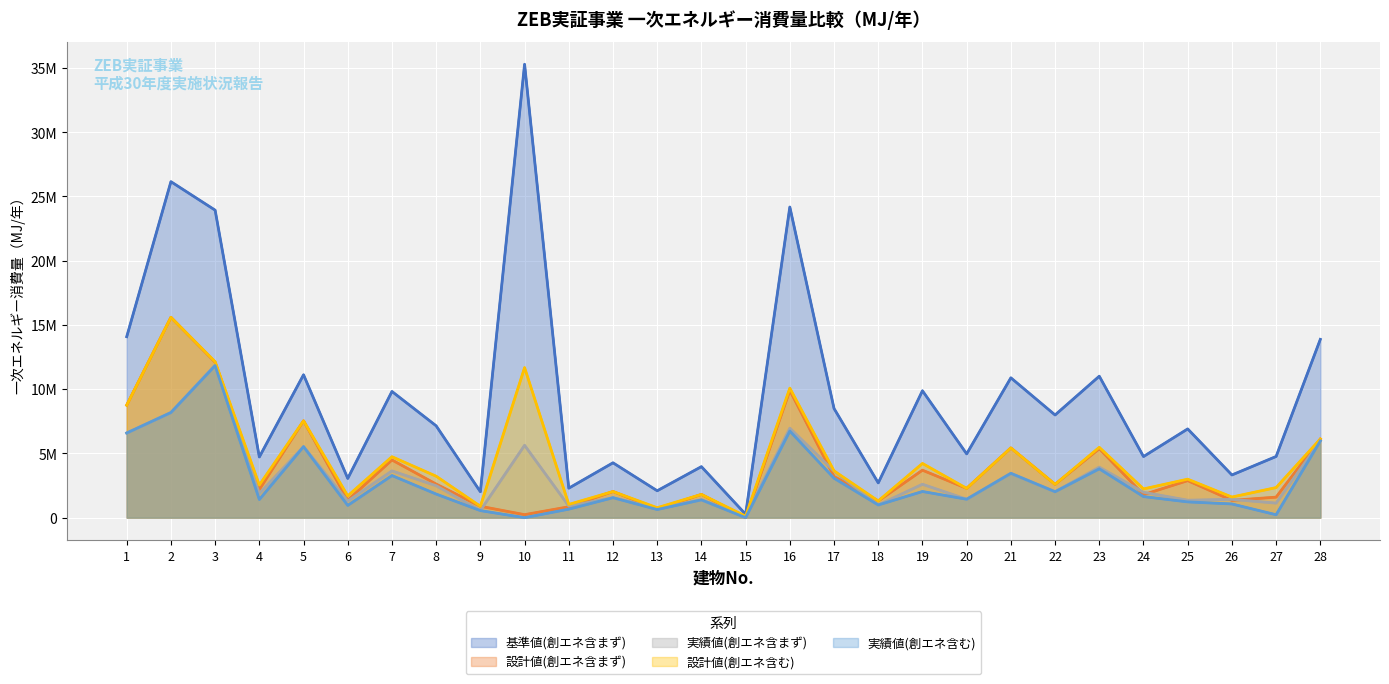

What is the value of the 設計値(創エネ含む) point at the 4th from the left?

2540819